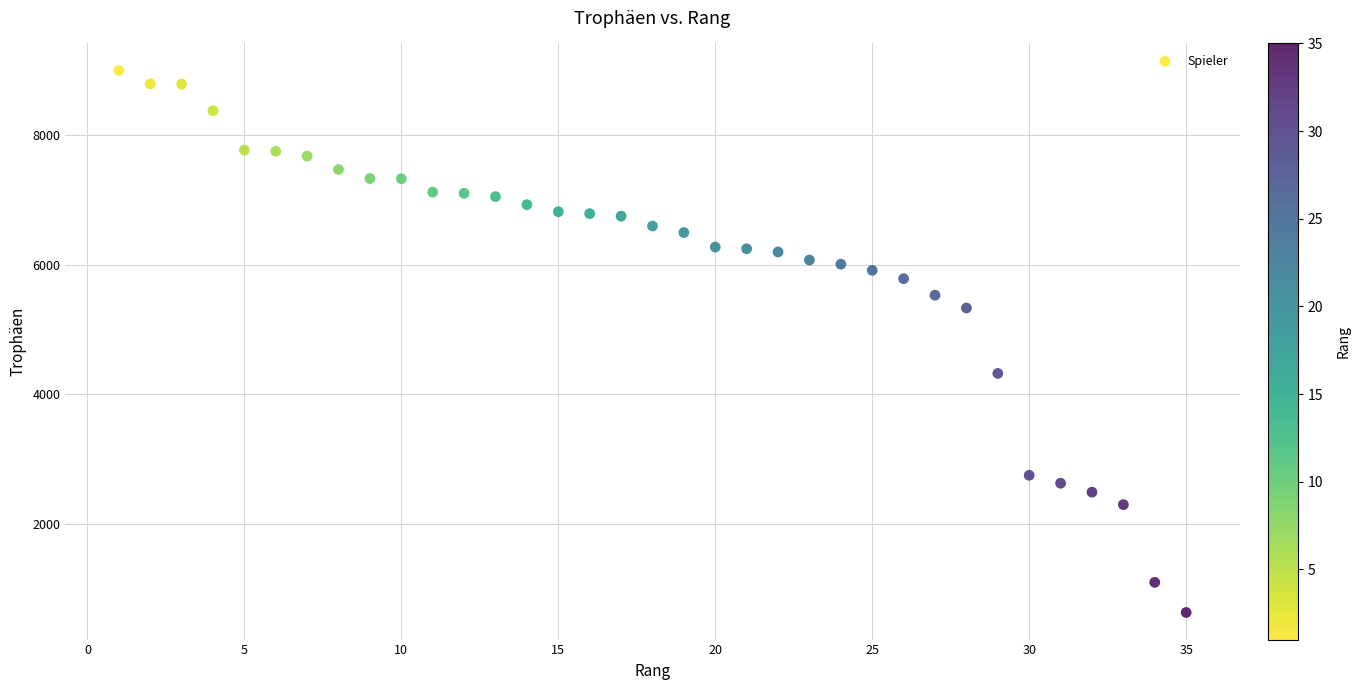

What is the range of X values (max minus min)?

34